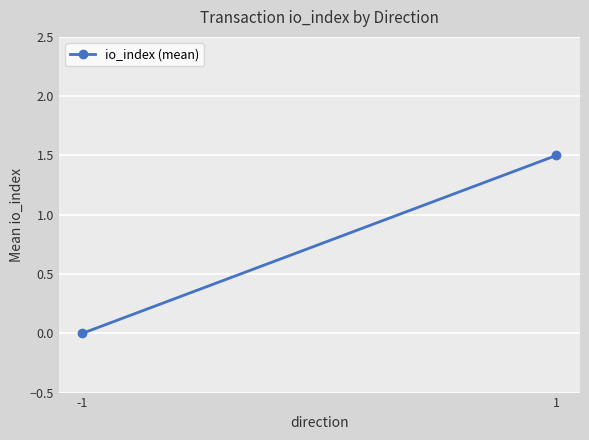

Reading right to left, transcribe all the data shown in this chart.

1.5	0.0